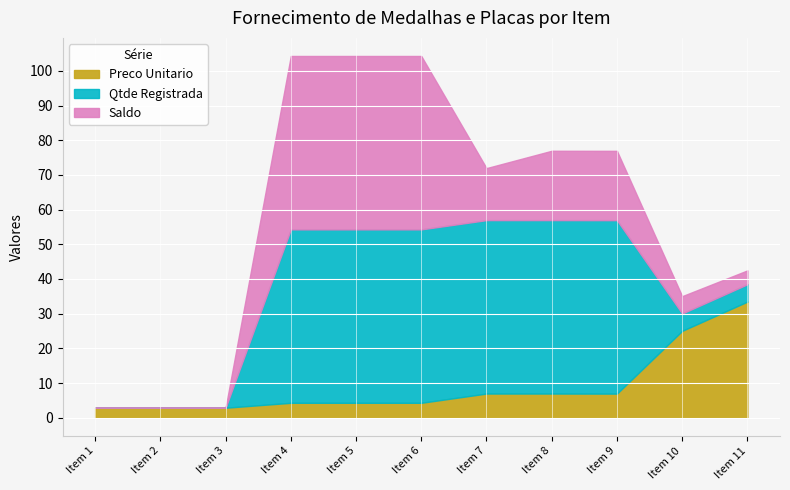

What is the difference between the Qtde Registrada values at Item 2 and Item 5?

50.0